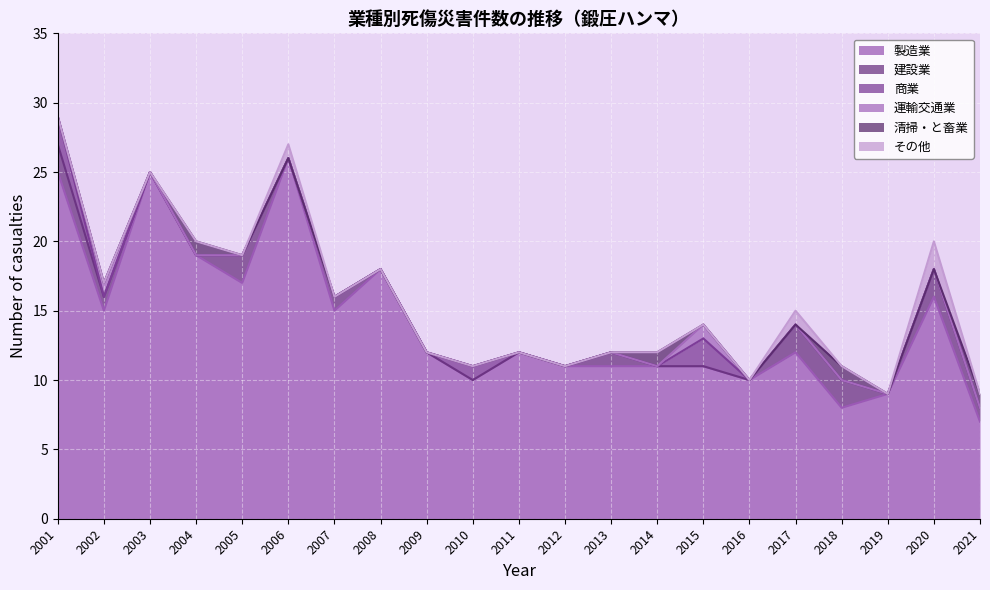

Which has a higher value, 2006 or 2004?

2006